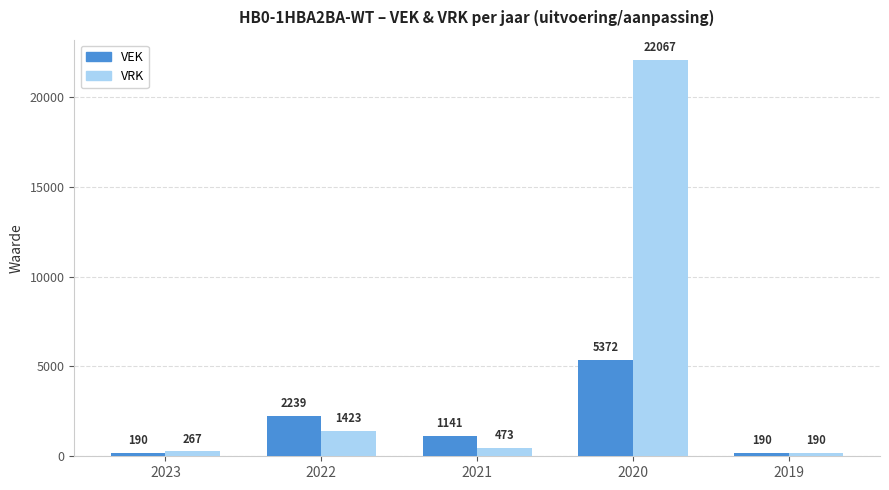

What are all the series names shown in the legend?

VEK, VRK